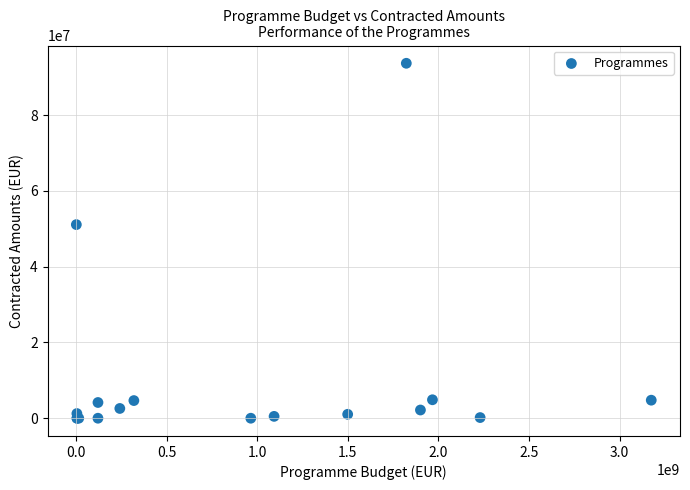

What Y value in the scatter plot is closest to 46860795?

51124094.4